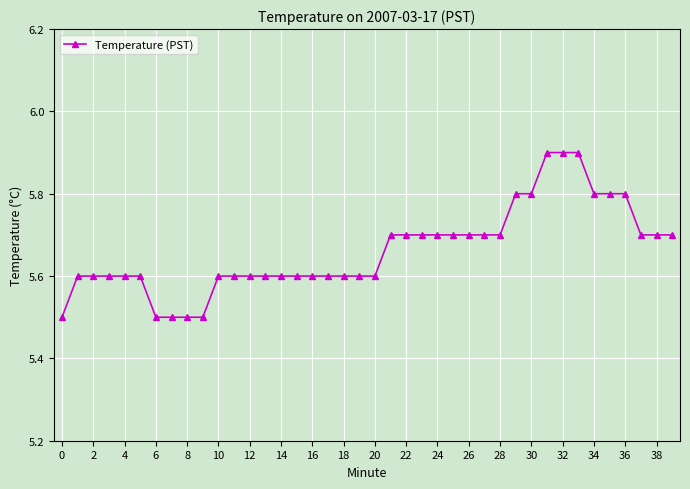

What is the average value?

5.7